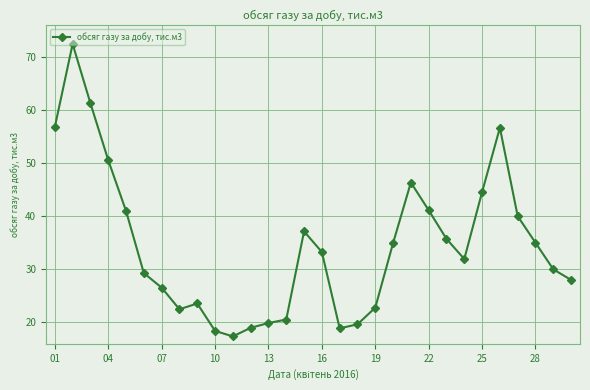

What is the value of the 19th point from the left?

22.8